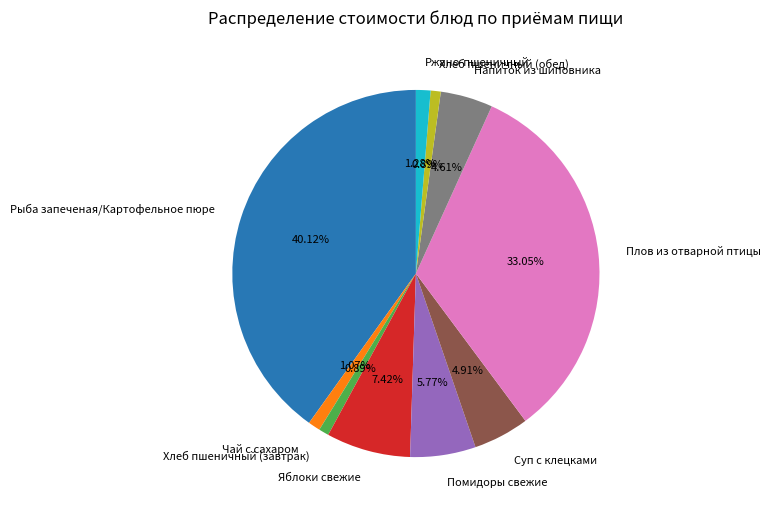

To the nearest percent, what portion does Хлеб пшеничный (завтрак) represent?

1%